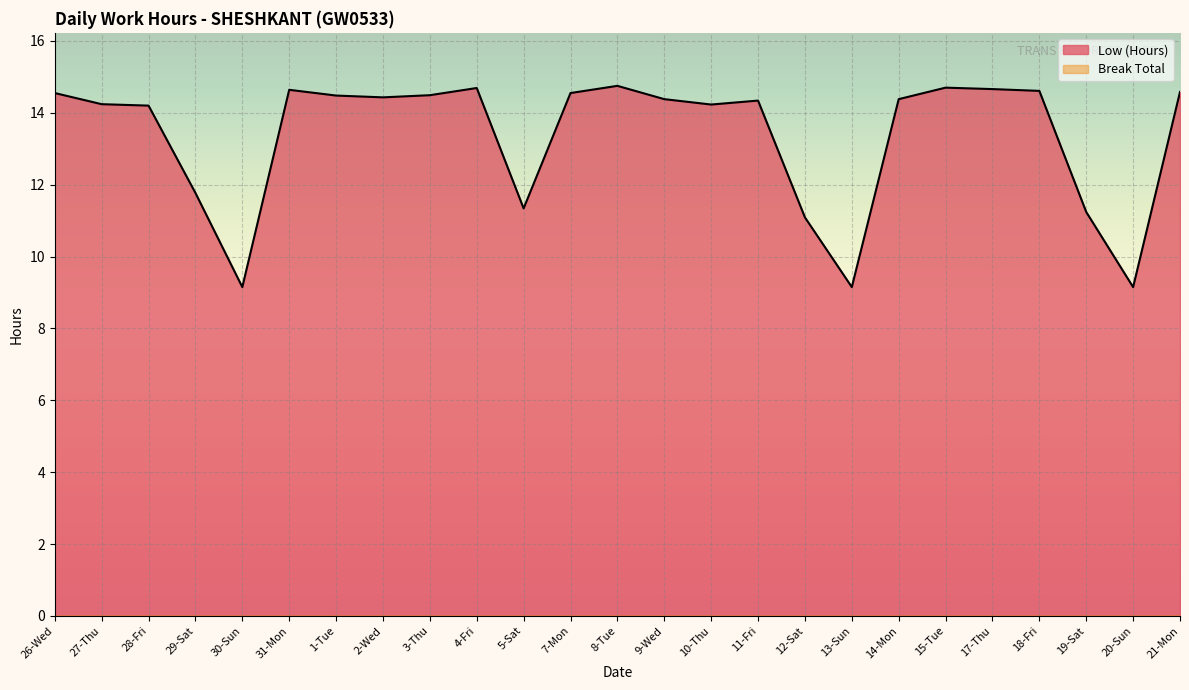

Read the value at 8-Tue.

14.8